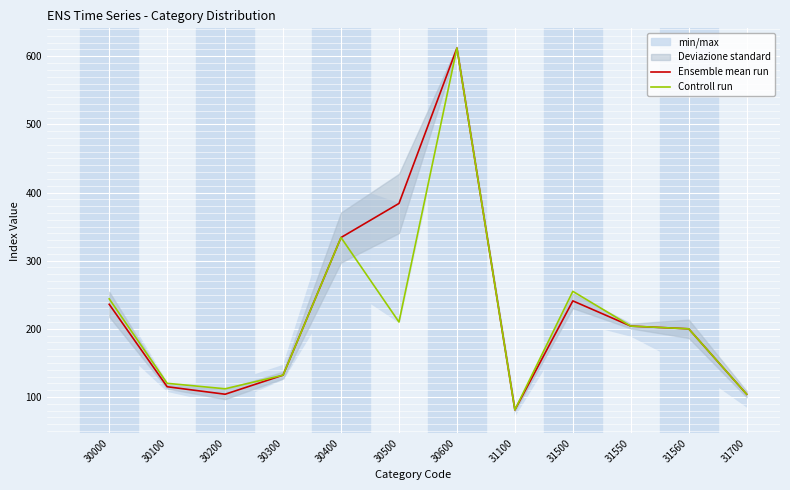

What value does the Ensemble mean run series have at 31700, to the nearest 10?

100